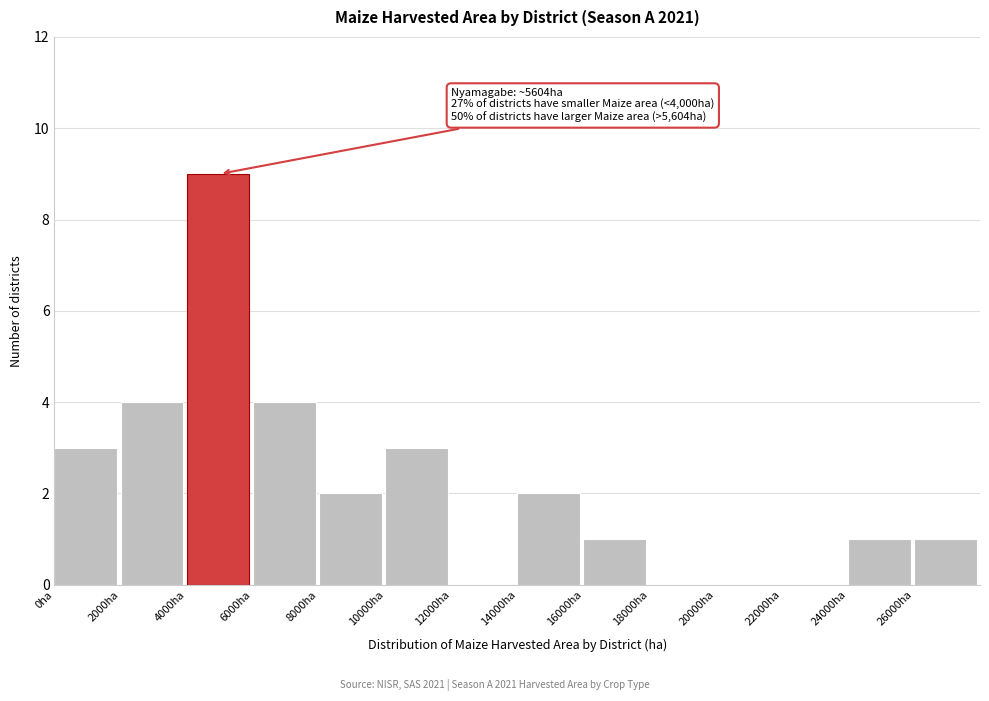

Over which range of the x-axis is the bar tallest?

4000 to 6000